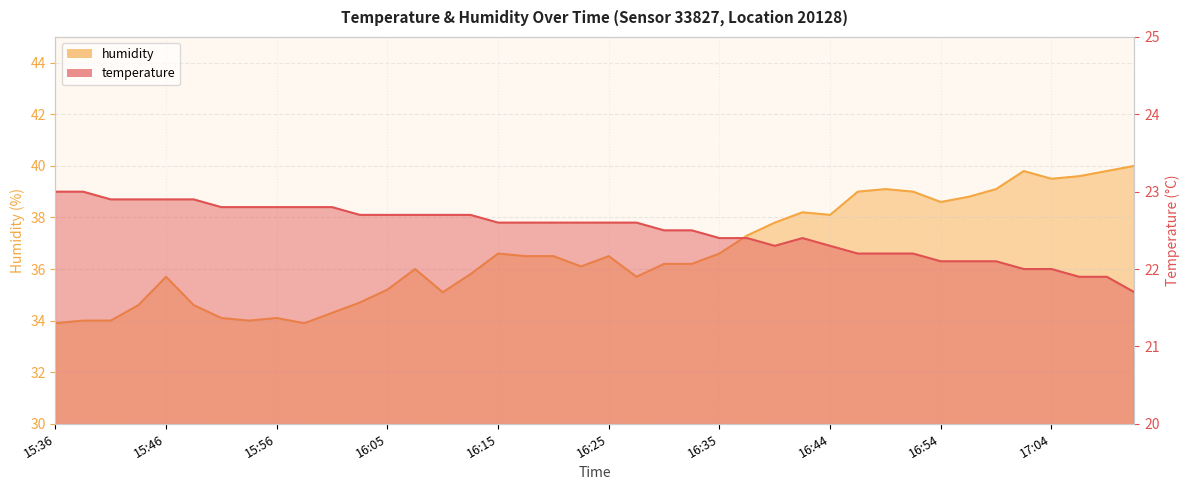

Which series has the largest range (max minus min)?

humidity